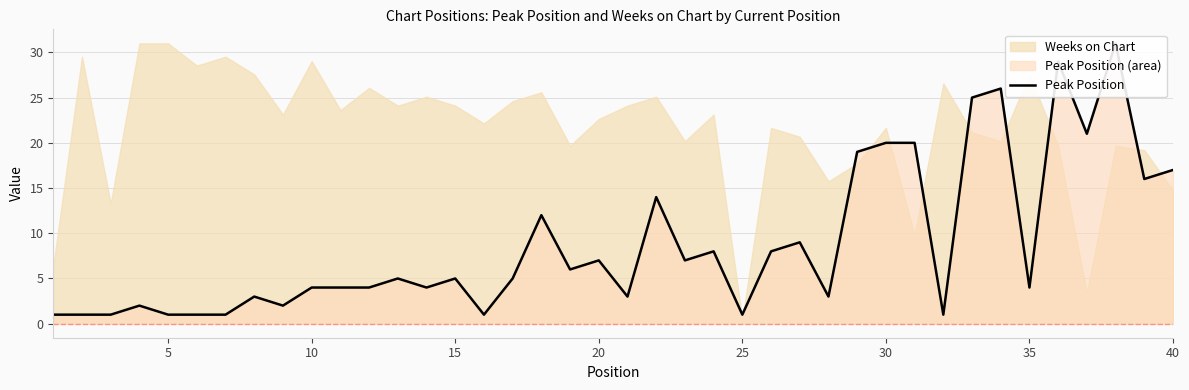

What is the minimum value shown in the chart?

1